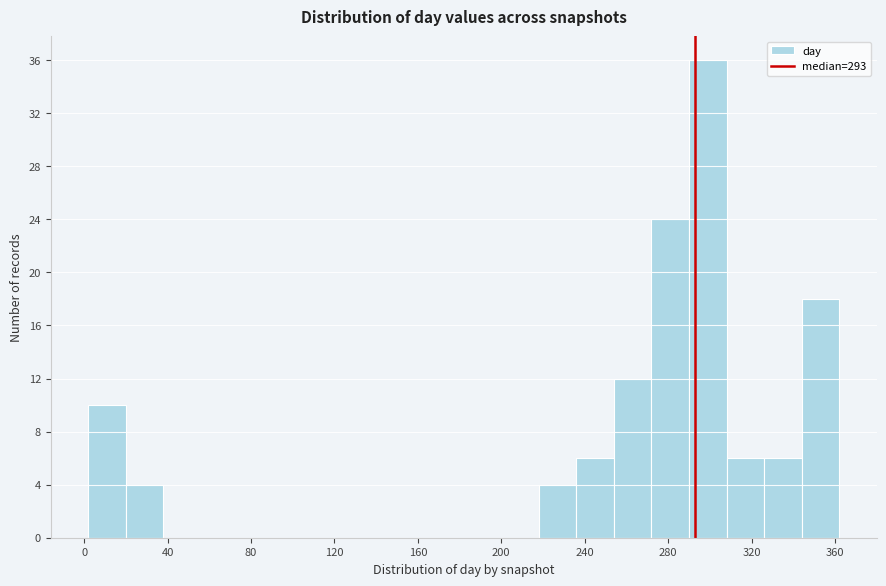

Read against the x-axis, roughly where is the centre of the tallest bar?

300